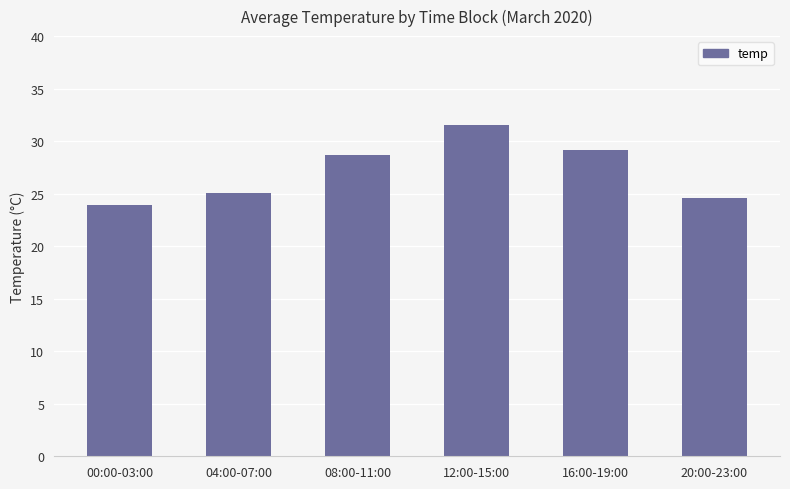

What is the difference between the second highest and second lowest values?

4.5